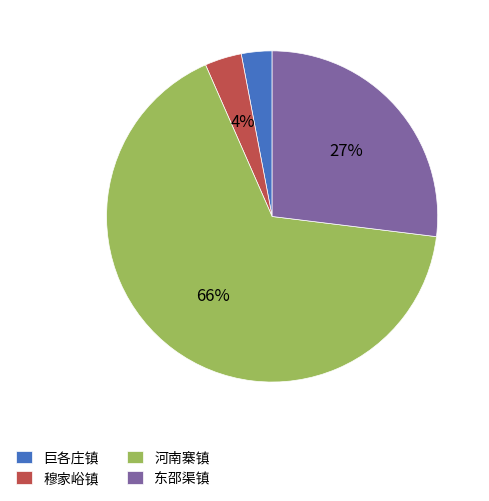

What percentage is the 穆家峪镇 slice, to the nearest percent?

4%